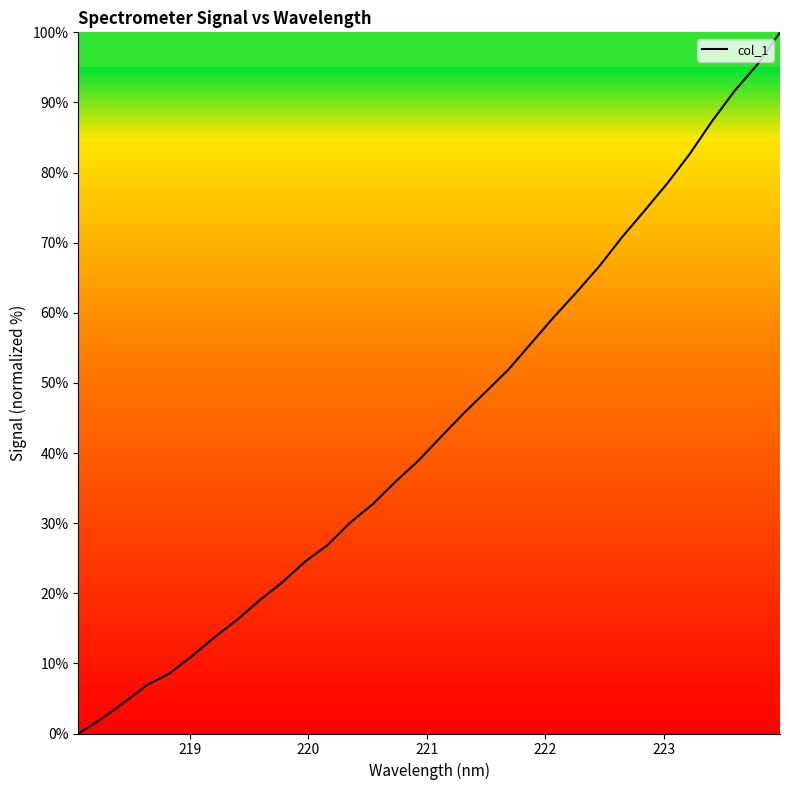

Reading left to right, transcribe all the data shown in this chart.

0.0	2.1	4.4	6.9	8.5	11.0	13.7	16.2	19.0	21.6	24.5	26.9	30.1	32.7	35.9	38.9	42.3	45.6	48.8	51.9	55.7	59.4	62.9	66.6	70.7	74.5	78.4	82.6	87.4	91.7	95.4	100.0